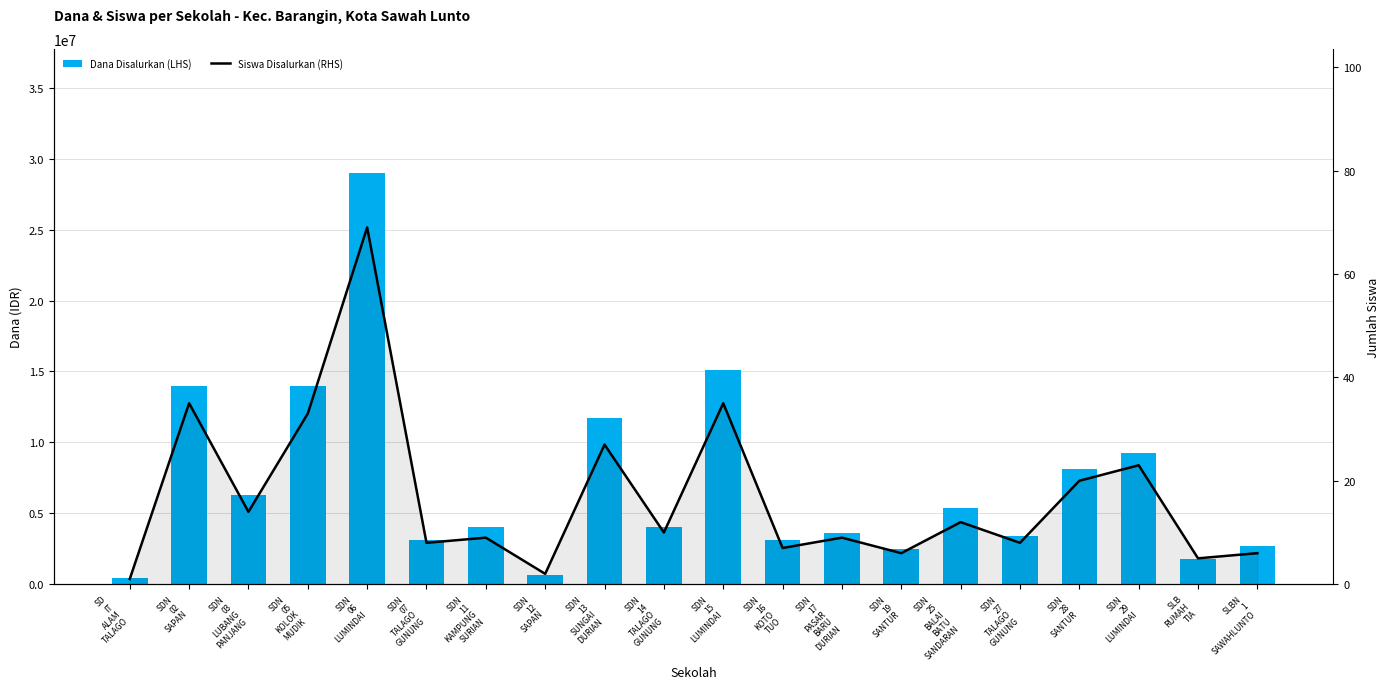

What is the sum of all Dana Disalurkan (LHS) values?

142200000